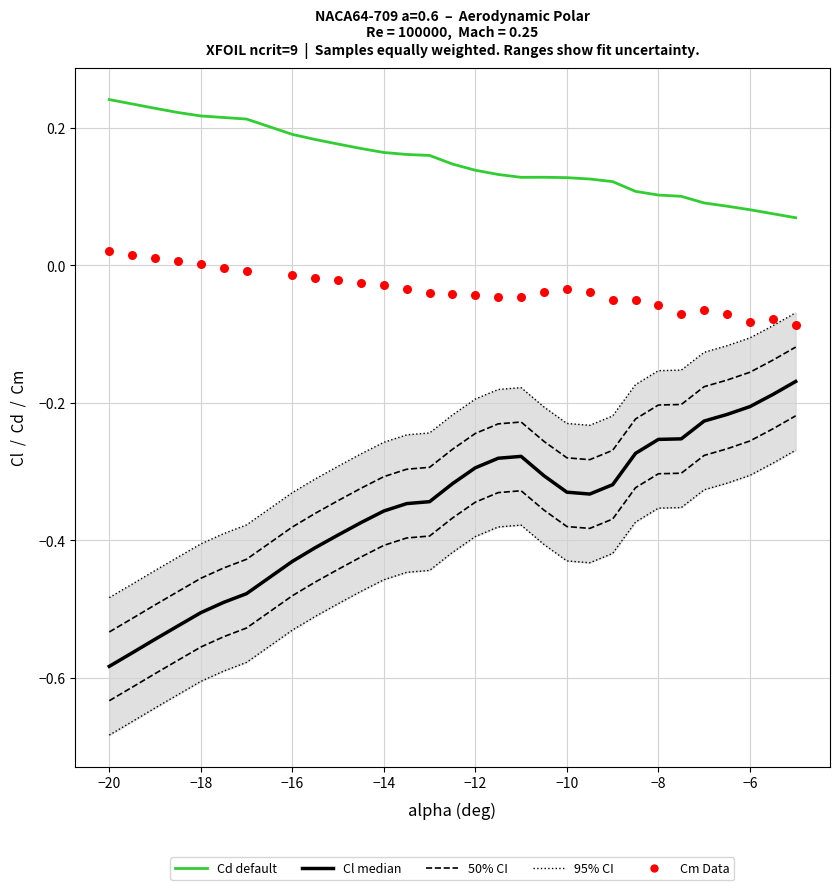

At how many categories does at least one series exceed 0?

30